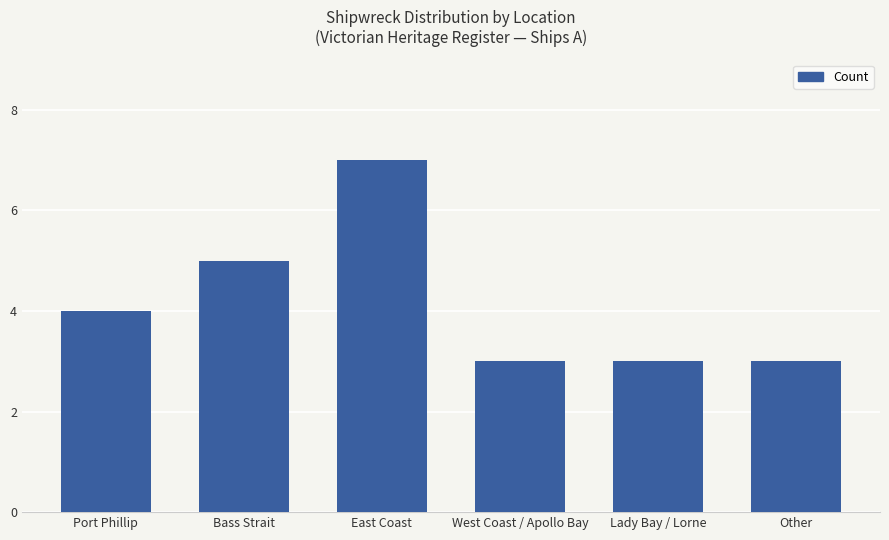

True or false: the data shows 1 at Other.

False